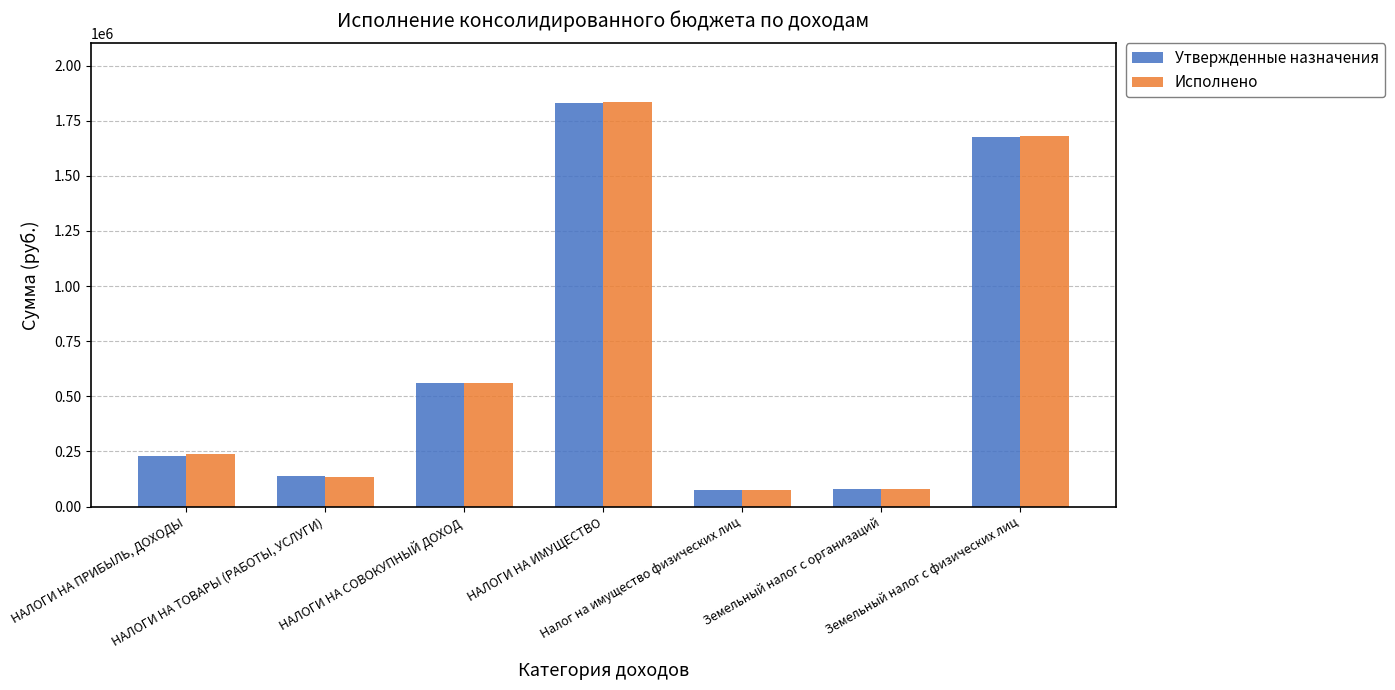

At which category is the sum across all series the highest?

НАЛОГИ НА ИМУЩЕСТВО